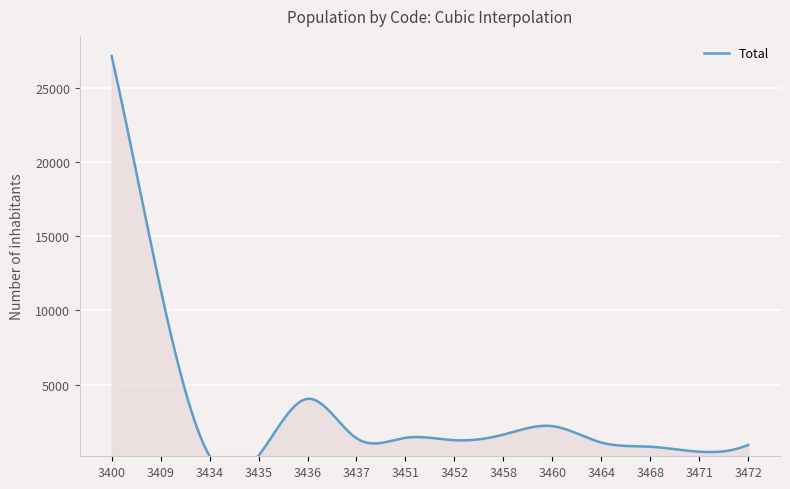

The value at 3435 is 280. True or false?

False